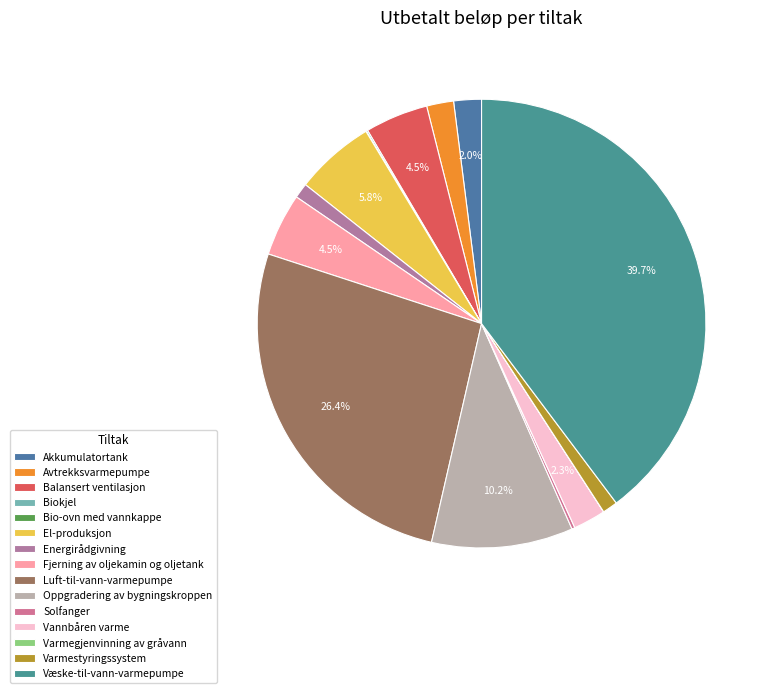

How many slices are in this pie chart?

15